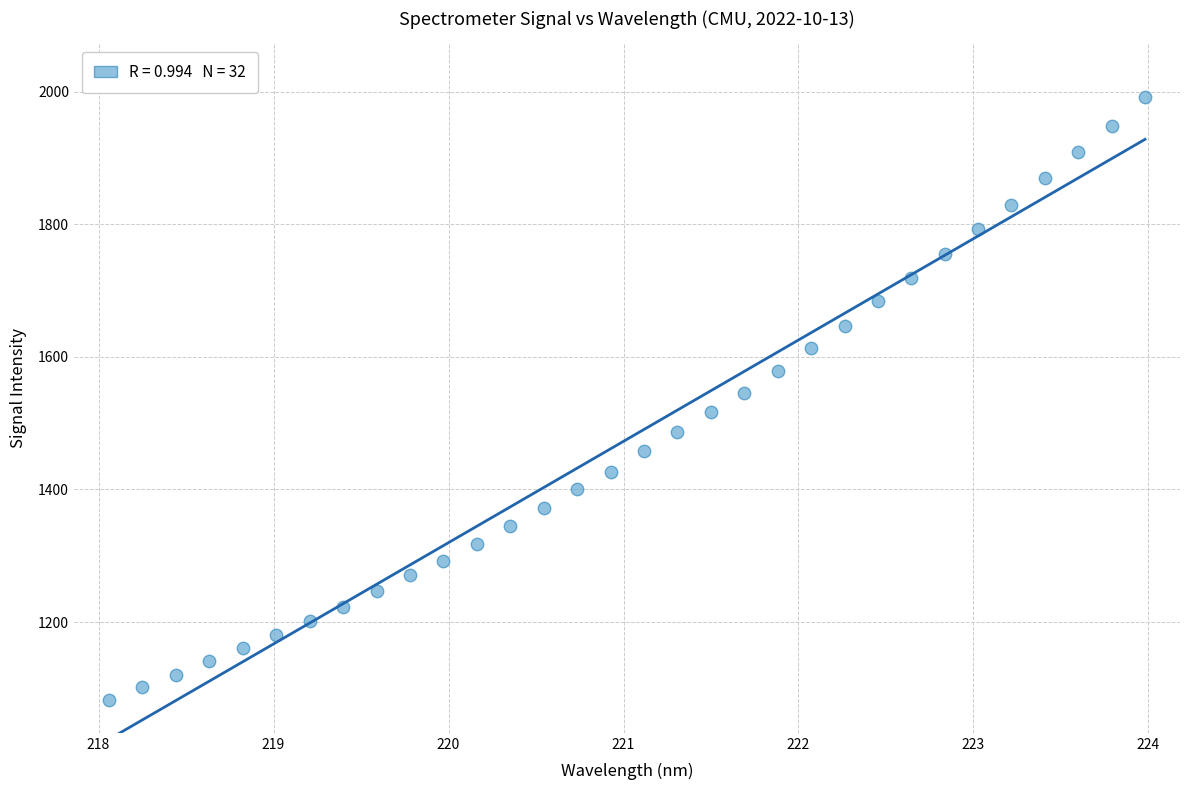

What is the range of Y values (max minus min)?

908.7